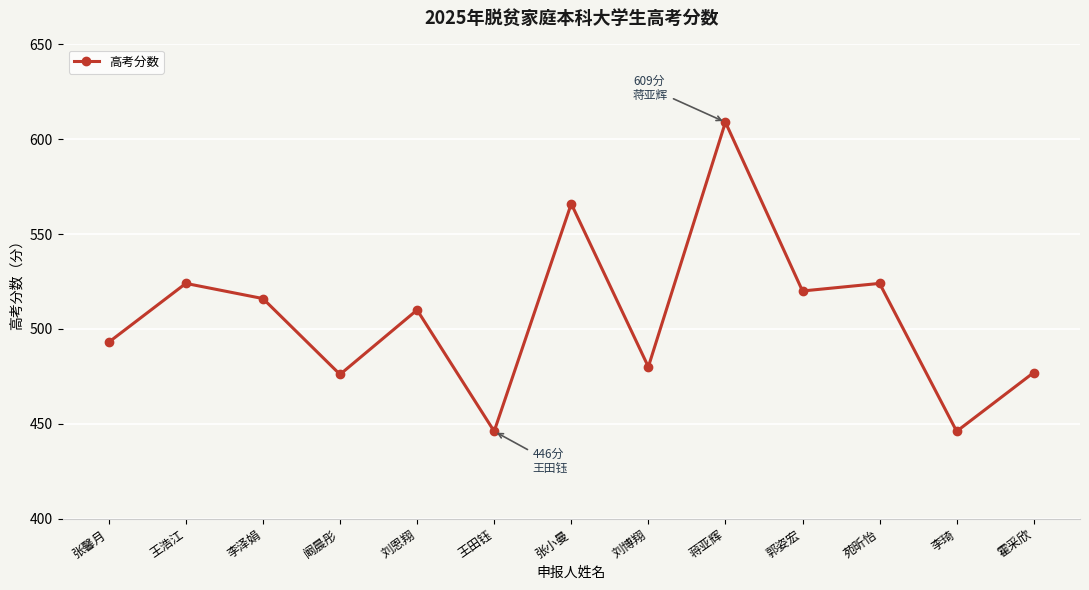

What is the label of the 7th point from the left?

张小曼